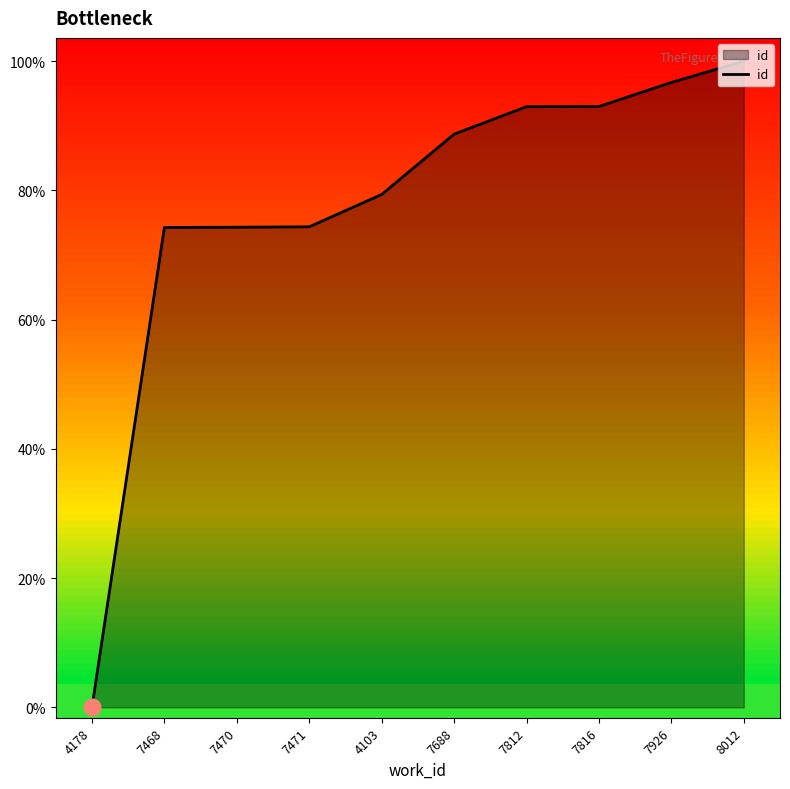

Is it true that the value at 7926 is 33364?

False